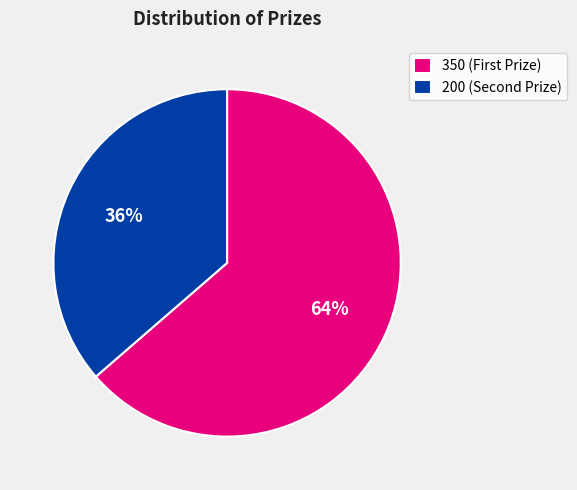

What is the majority slice?

350 (First Prize)